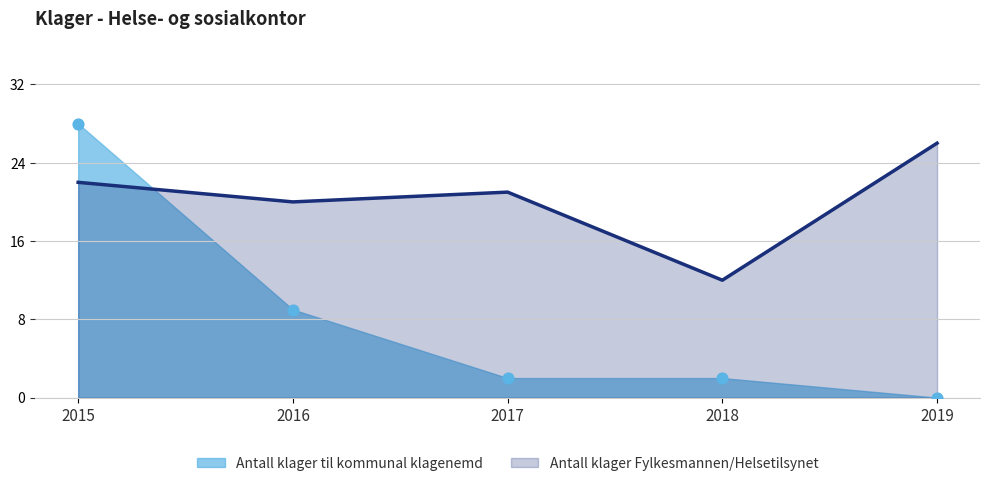

Which series reaches the minimum Y coordinate?

Antall klager til kommunal klagenemd